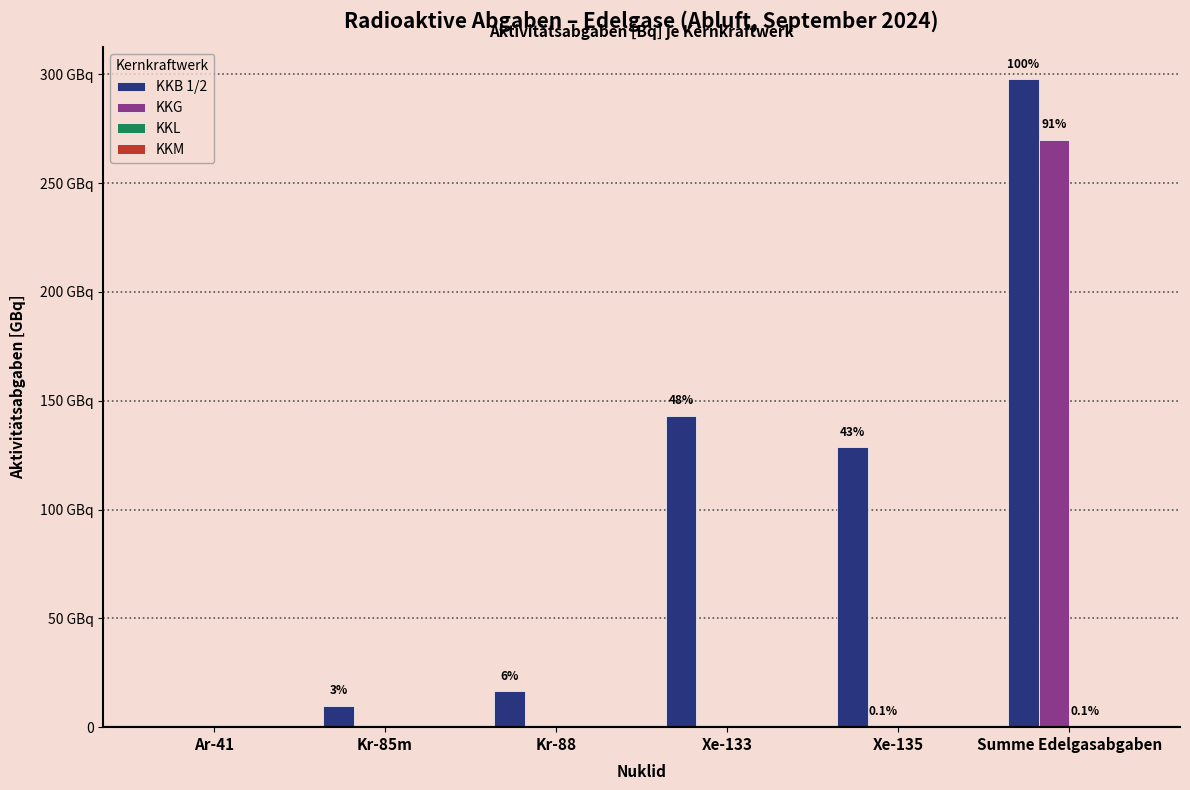

Which label corresponds to the largest value in the chart?

Summe Edelgasabgaben